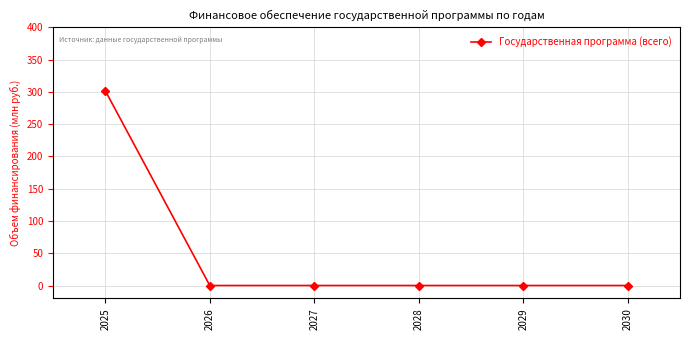

At which category does the chart reach its peak across all series?

2025